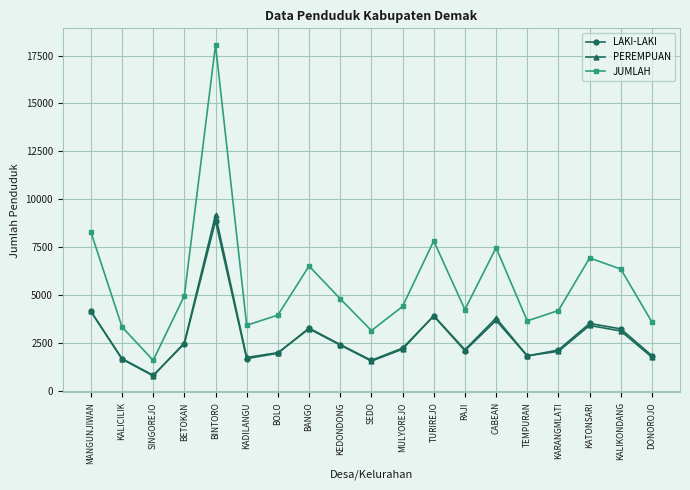

What is the difference between the JUMLAH values at BANGO and BETOKAN?

1551